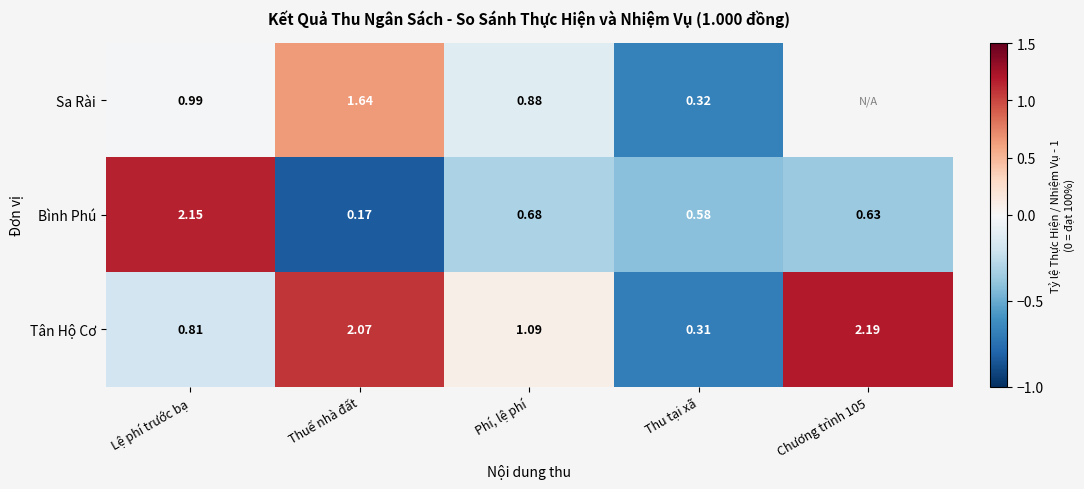

The value of Sa Rài at Thuế nhà đất is 0.2. True or false?

False